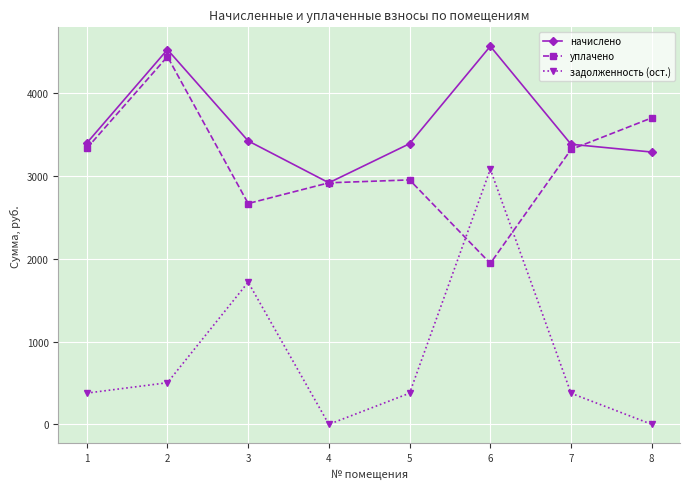

True or false: задолженность (ост.) and начислено intersect in this chart.

False